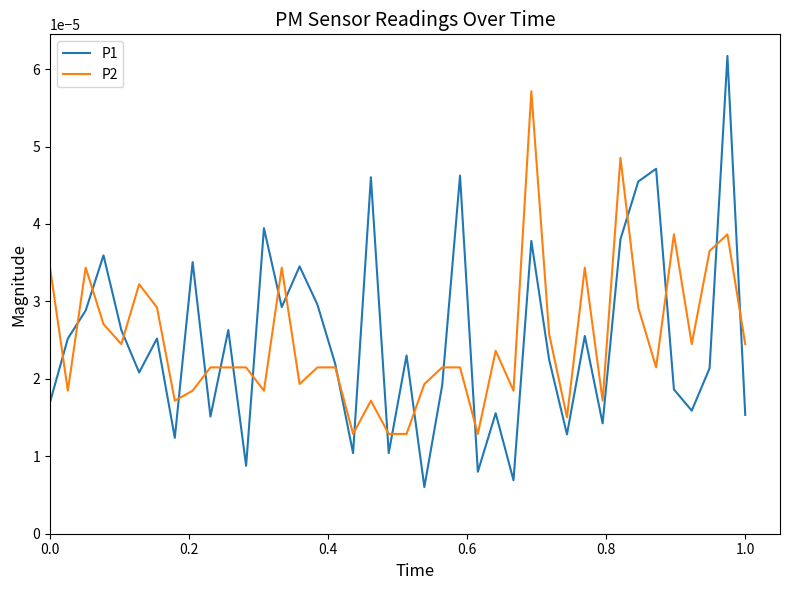

True or false: P1 and P2 cross at least once.

True